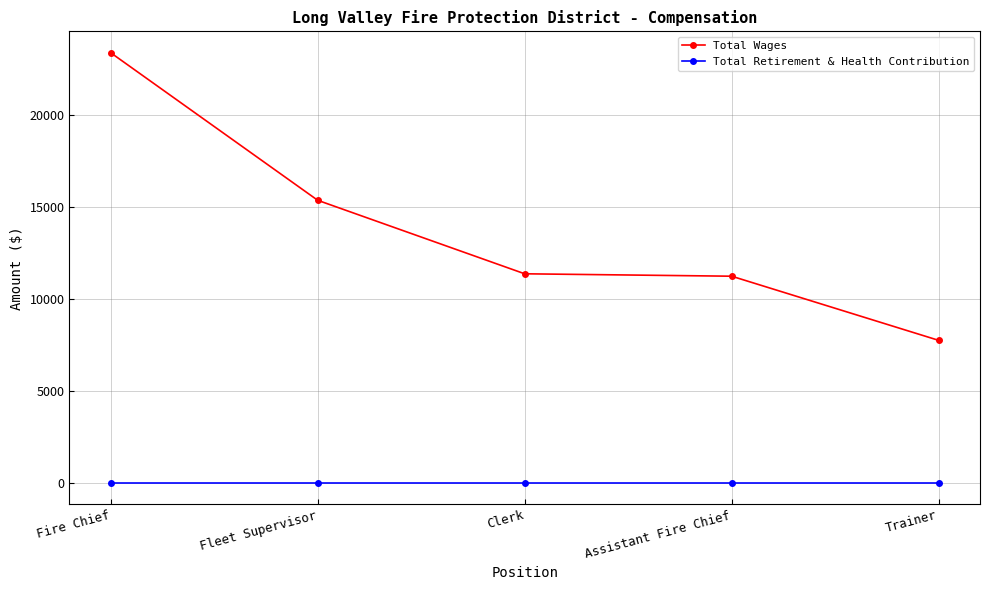

Is it true that Total Retirement & Health Contribution equals 0 at Fleet Supervisor?

True